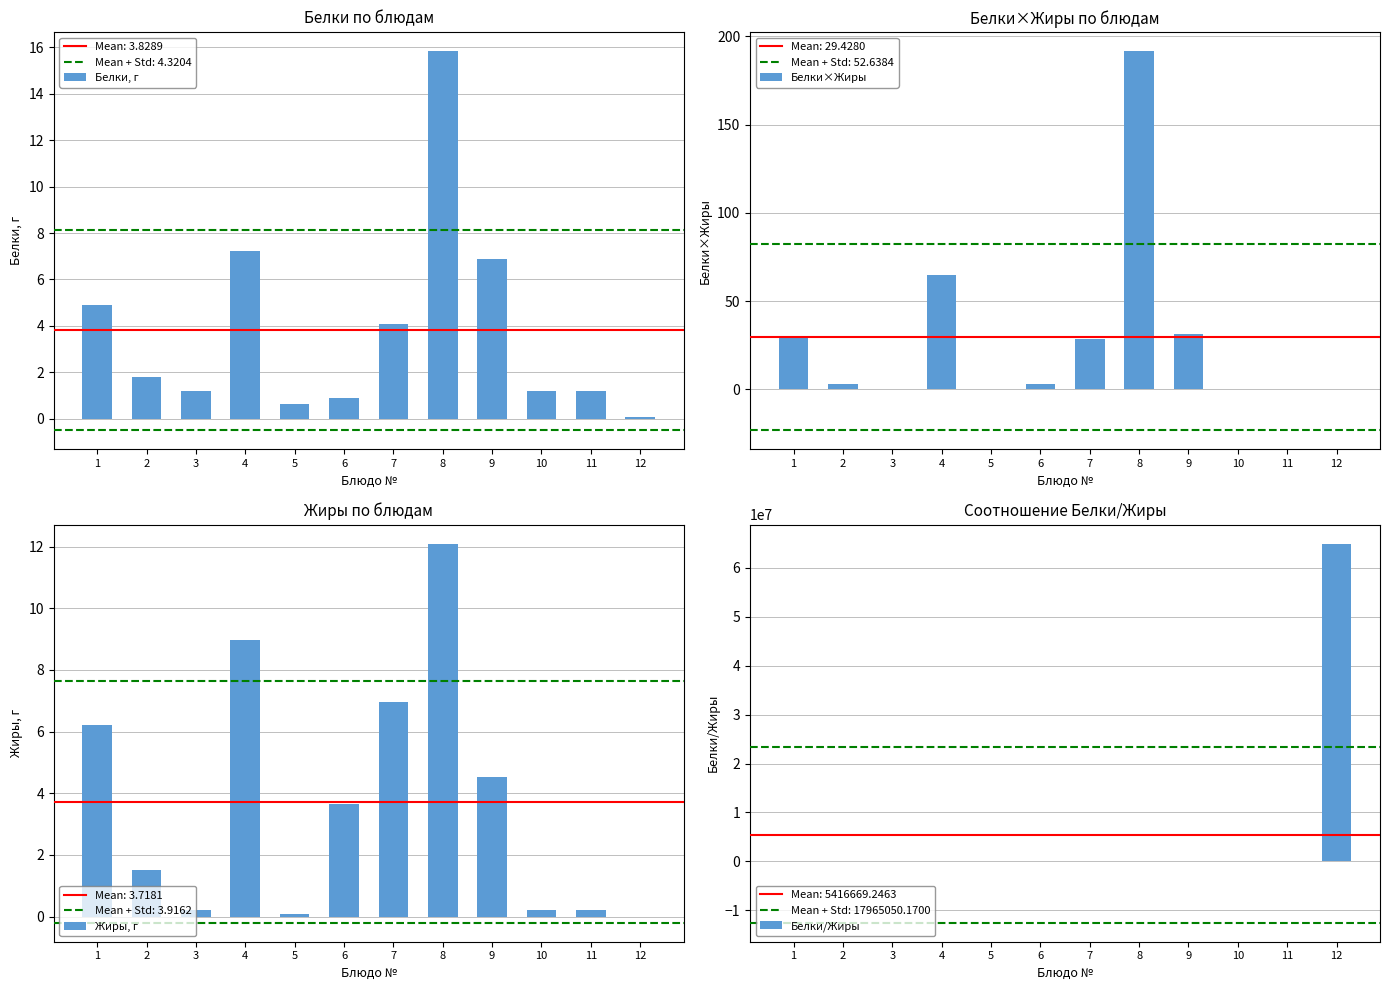

At which category is the sum across all series the highest?

12